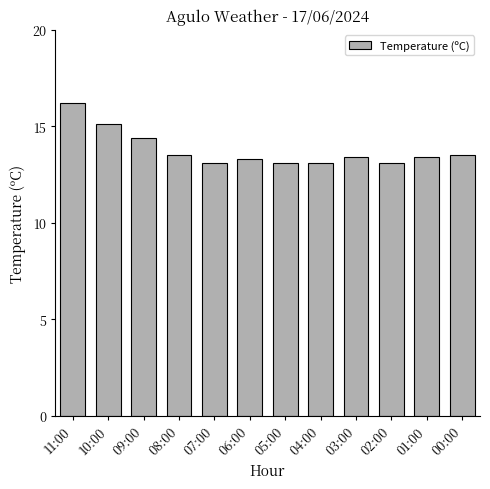

Reading right to left, transcribe all the data shown in this chart.

00:00=13.5	01:00=13.4	02:00=13.1	03:00=13.4	04:00=13.1	05:00=13.1	06:00=13.3	07:00=13.1	08:00=13.5	09:00=14.4	10:00=15.1	11:00=16.2